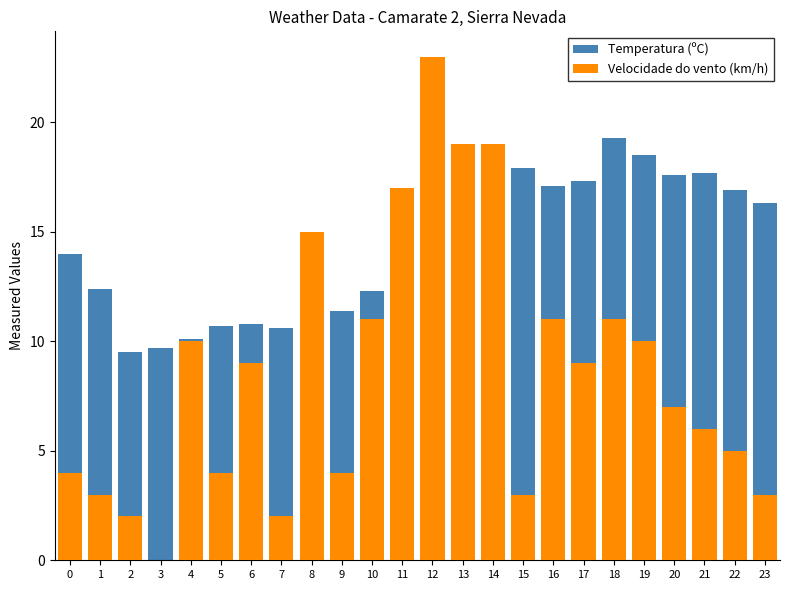

How many data points does each series have?

24